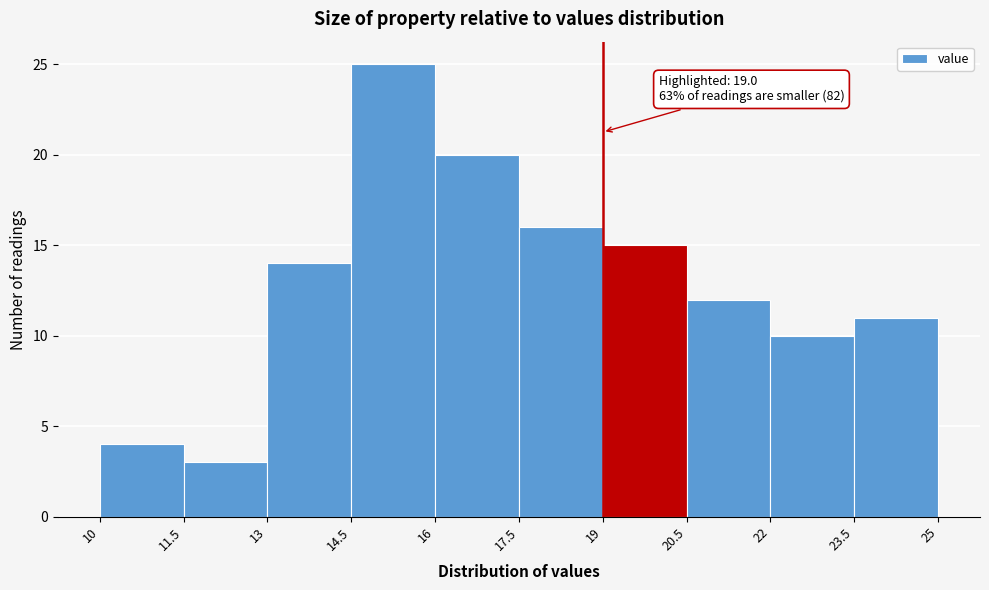

Which range on the x-axis has the tallest bar?

14.5 to 16